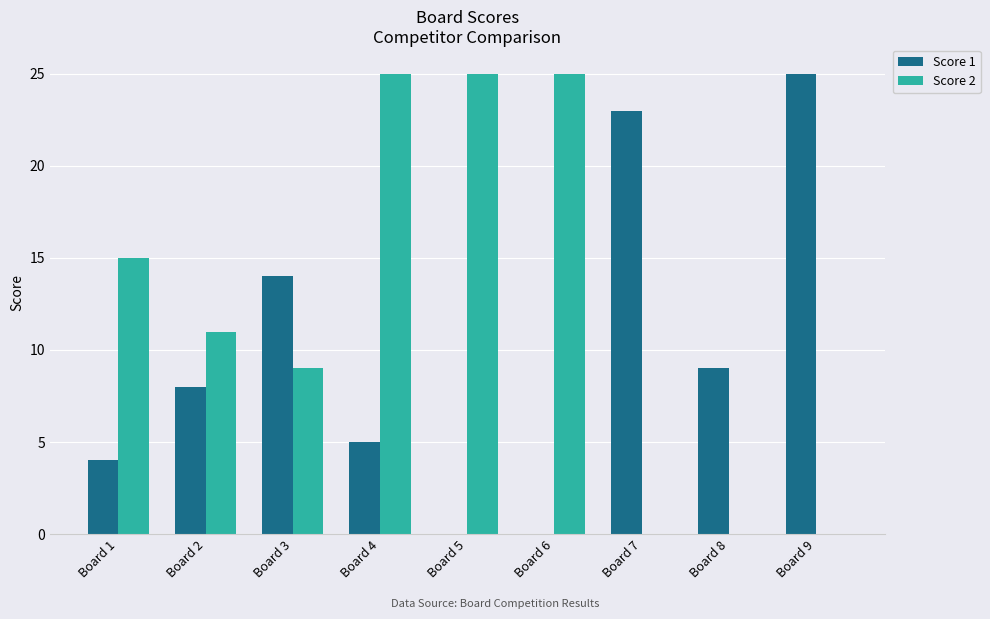

Are the bars grouped side by side (vs. stacked)?

Yes